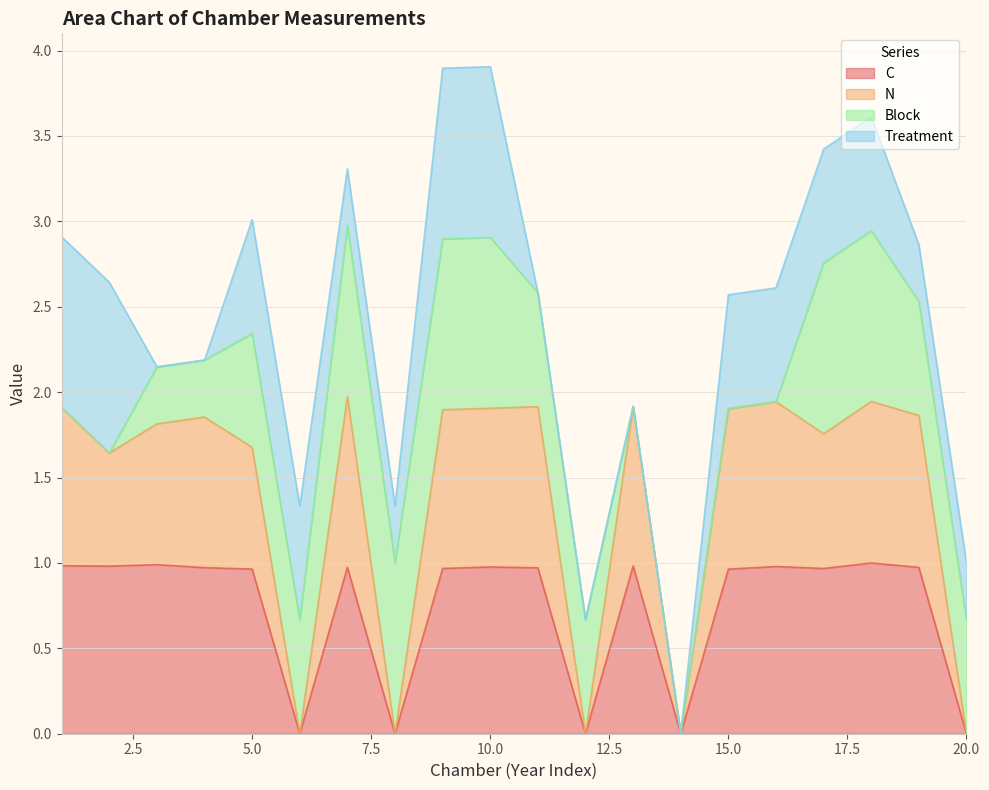

What is the maximum value for C?

1.0